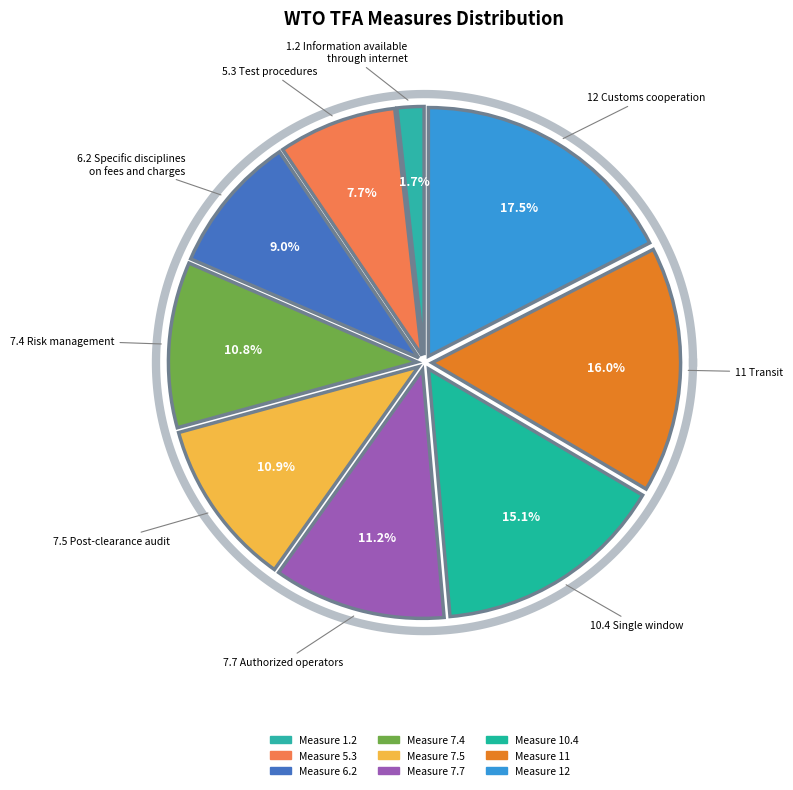

To the nearest percent, what percentage of the pie is 11 Transit?

16%